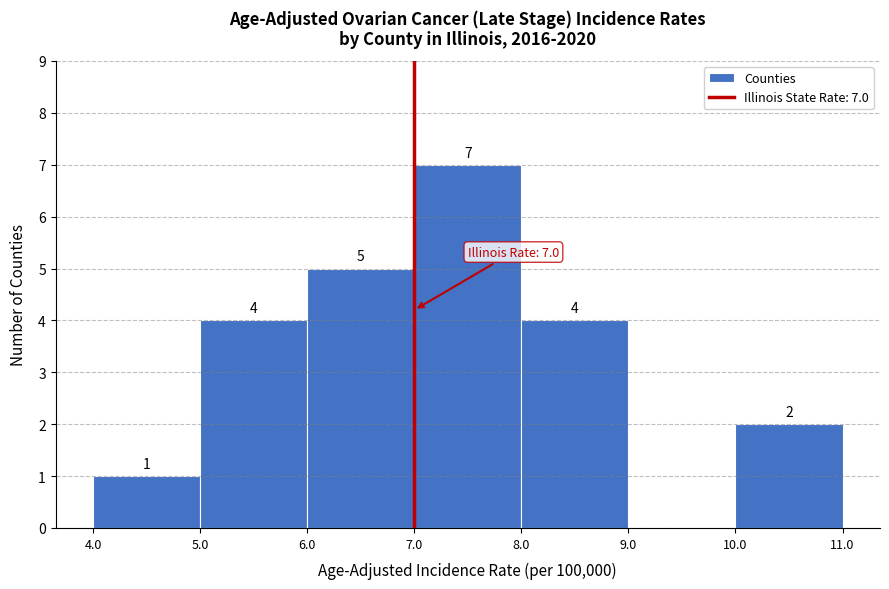

Over which range of the x-axis is the bar tallest?

7.0 to 8.0